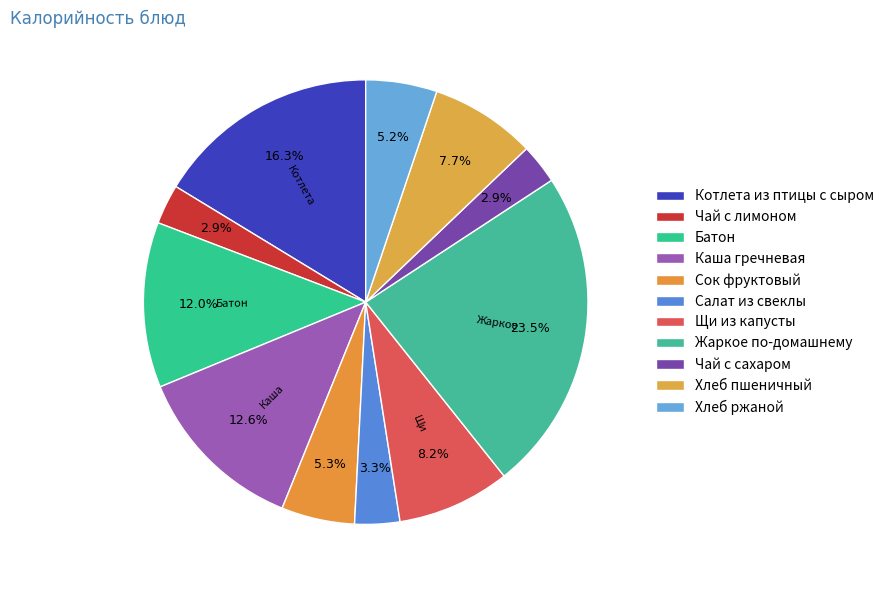

Is there a majority slice in this chart?

No